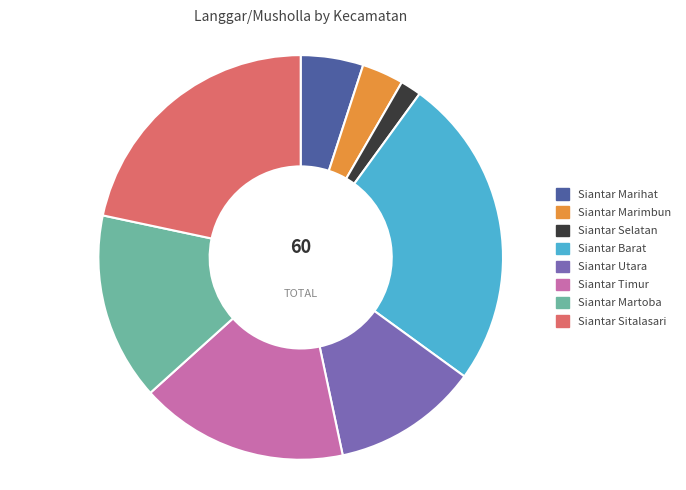

Is the sum of Siantar Selatan and Siantar Sitalasari greater than half?

No